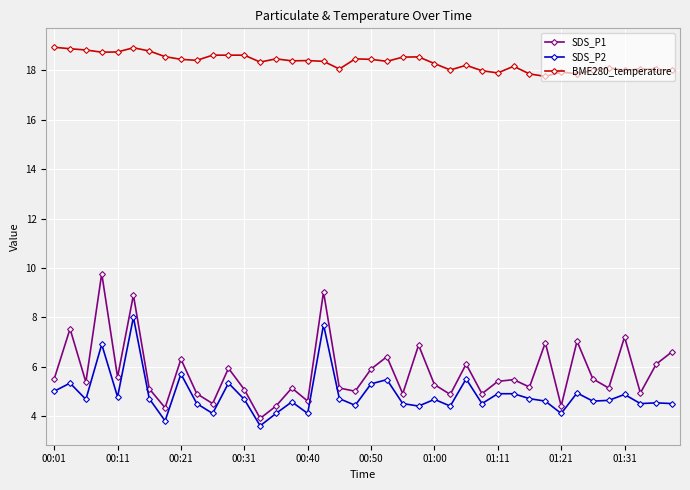

True or false: BME280_temperature and SDS_P1 intersect in this chart.

False